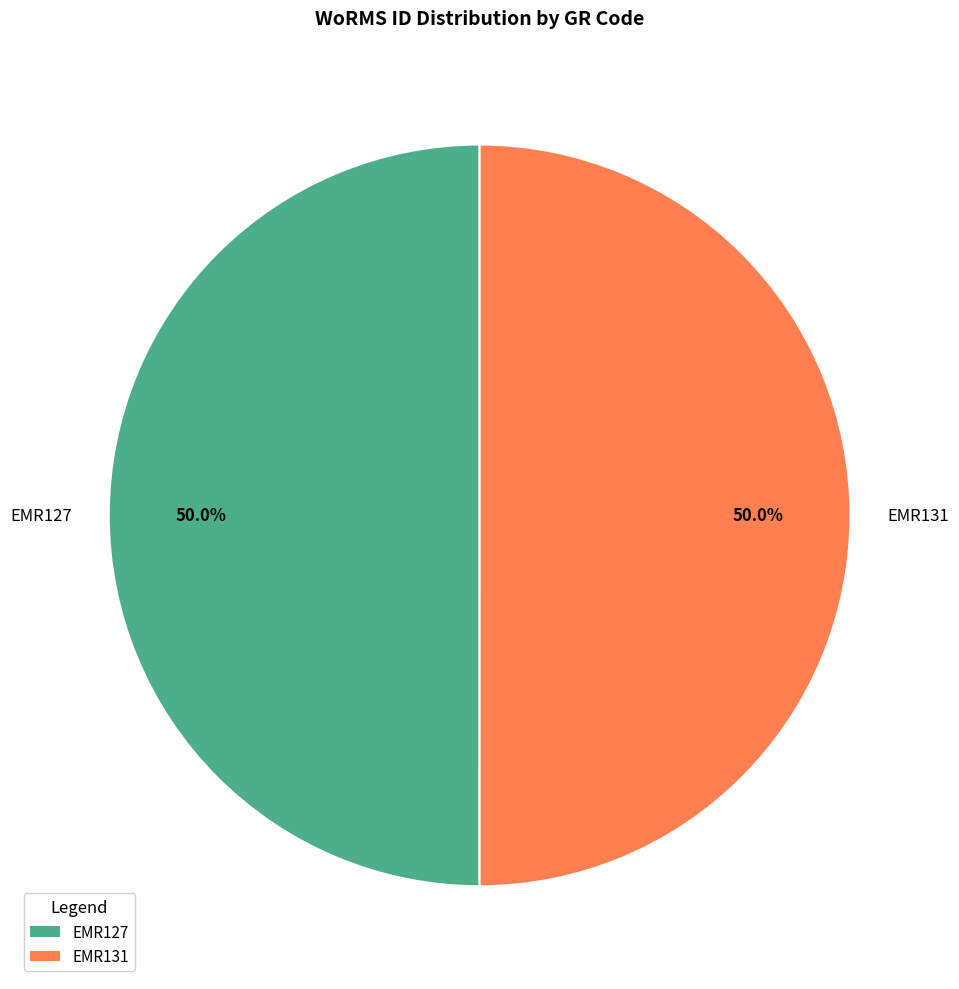

How many segments does this pie chart have?

2